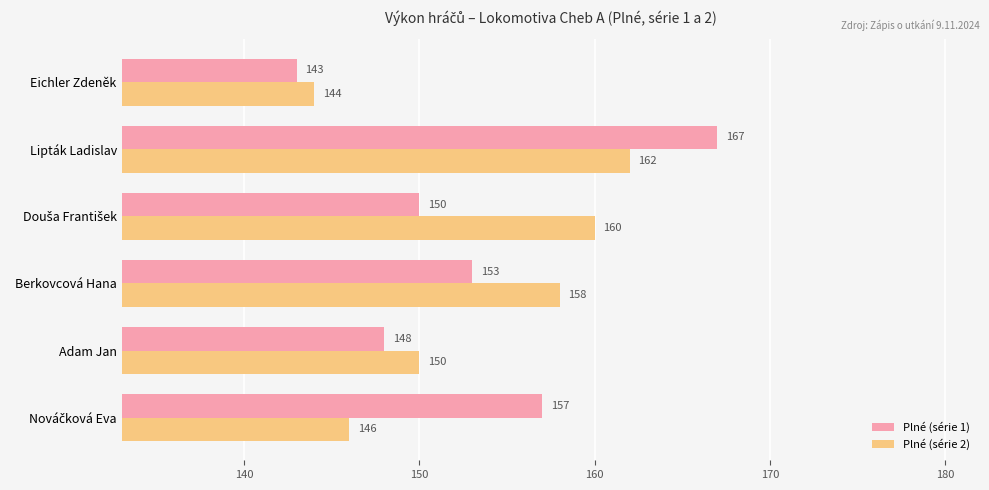

True or false: Plné (série 2) has a value of 150 at Adam Jan.

True